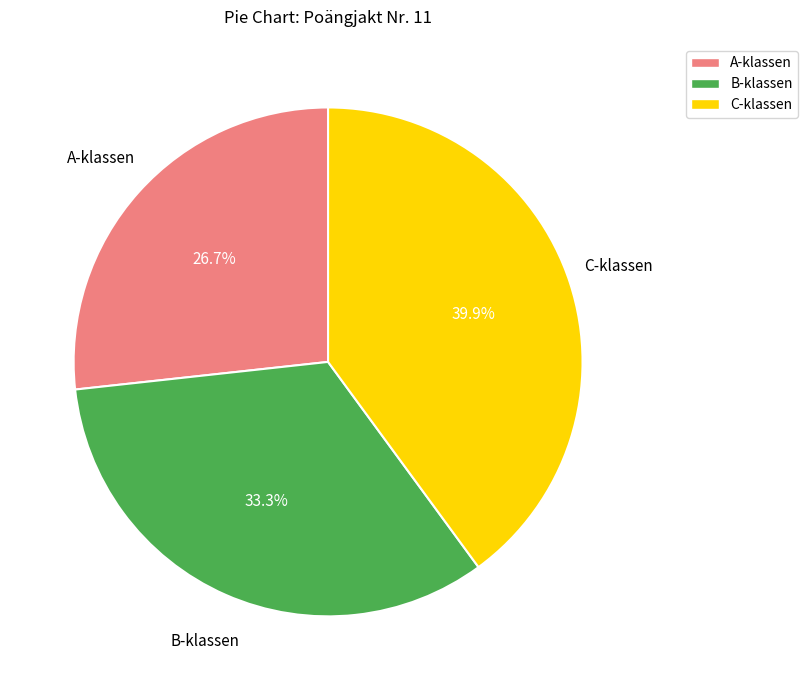

What percentage is the A-klassen slice, to the nearest percent?

27%